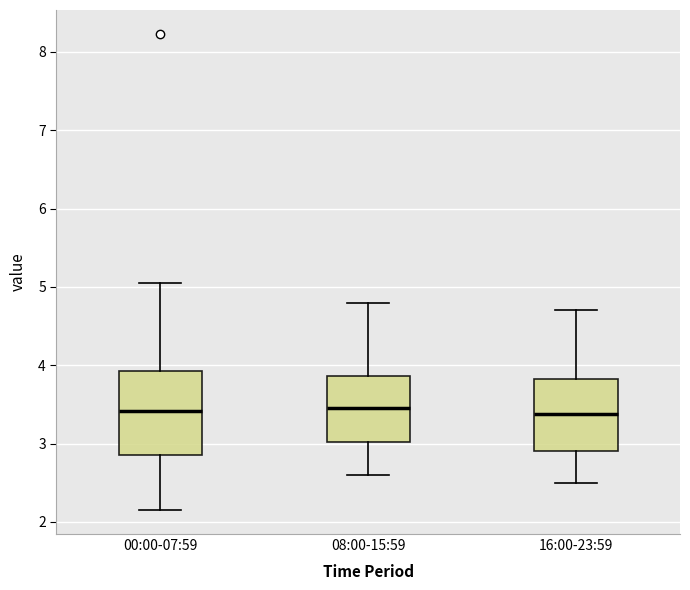

Reading left to right, read every box against the y-axis: the position of its median line, the range the box covers, and the ends of its whiskers. The values are not printed on the chart, so give them approximately, as read against the axis.

00:00-07:59: median 3.4, box 2.9 to 3.9, whiskers 2.2 to 5.1
08:00-15:59: median 3.5, box 3.0 to 3.9, whiskers 2.6 to 4.8
16:00-23:59: median 3.4, box 2.9 to 3.8, whiskers 2.5 to 4.7